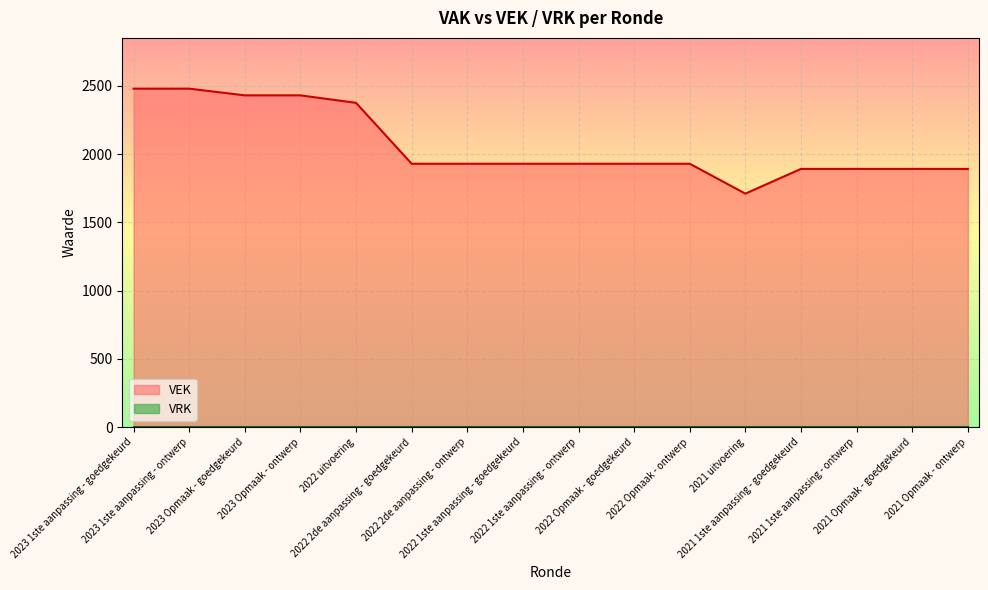

The value at 2023 1ste aanpassing - ontwerp is 2480. True or false?

True